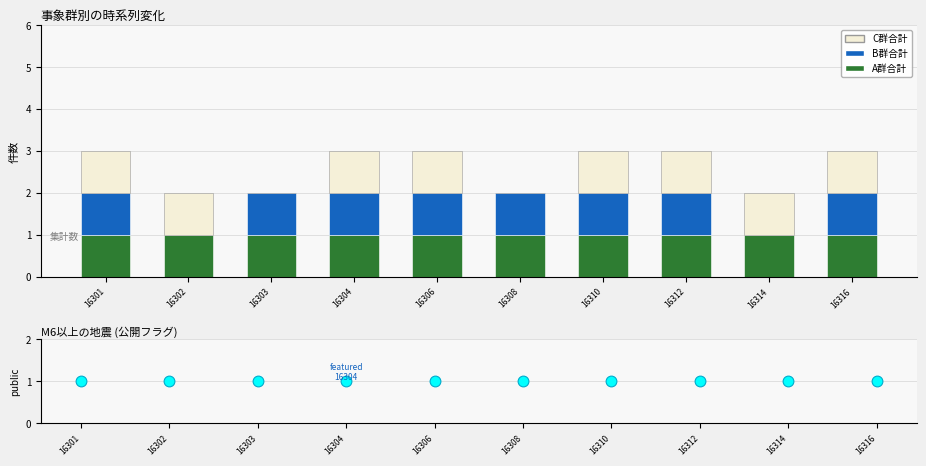

Is the value of B群合計 at 16314 greater than the value of A群合計 at 16310?

No